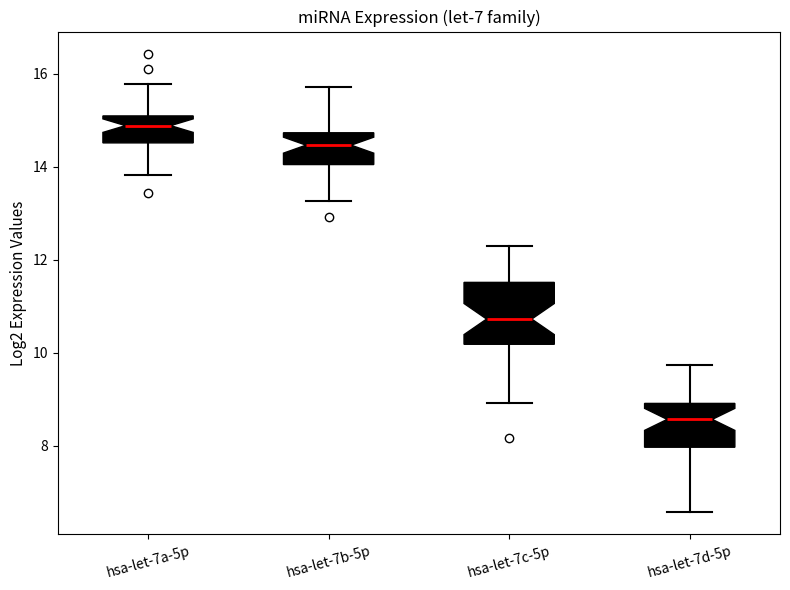

Reading left to right, transcribe this box plot: for each box, give where its median line is, the range the box spans, and where its two whiskers end, as read against the y-axis. The values are not printed on the chart, so give them approximately, as read against the axis.

hsa-let-7a-5p: median 14.8, box 14.6 to 15.0, whiskers 13.8 to 15.8
hsa-let-7b-5p: median 14.4, box 14.0 to 14.8, whiskers 13.2 to 15.8
hsa-let-7c-5p: median 10.8, box 10.2 to 11.6, whiskers 9.0 to 12.2
hsa-let-7d-5p: median 8.6, box 8.0 to 9.0, whiskers 6.6 to 9.8